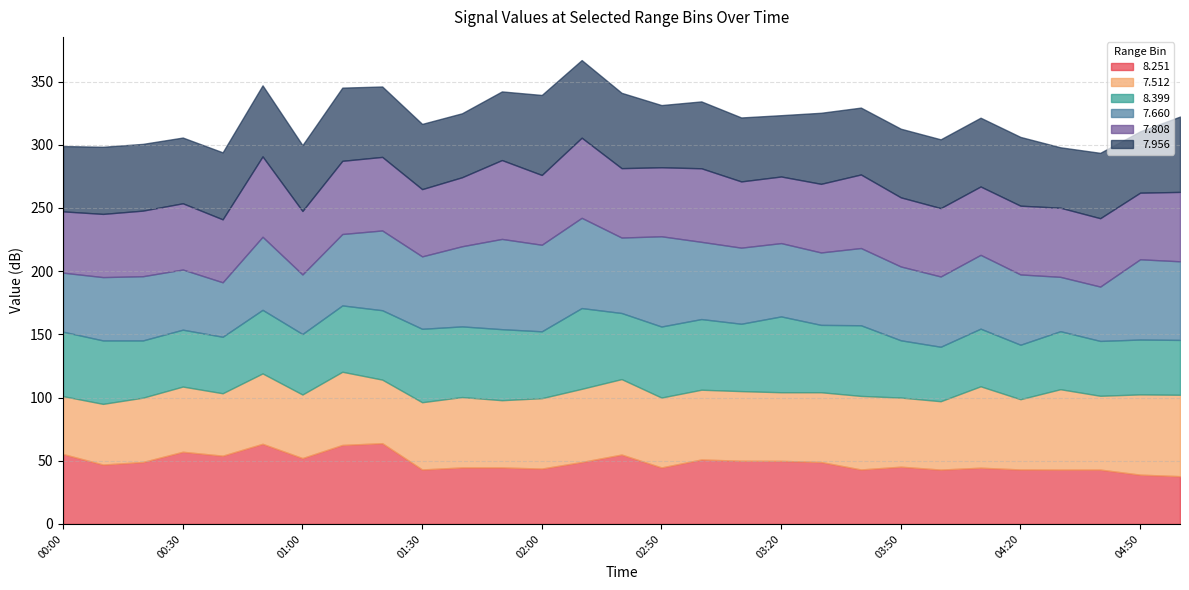

How many categories are shown in the chart?

29